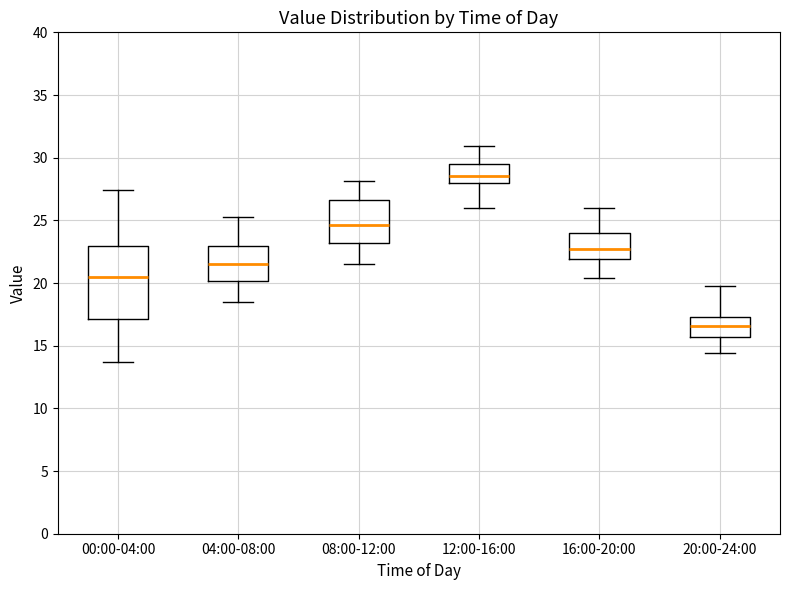

Reading left to right, read every box against the y-axis: the position of its median line, the range the box covers, and the ends of its whiskers. The values are not printed on the chart, so give them approximately, as read against the axis.

00:00-04:00: median 20.5, box 17.0 to 23.0, whiskers 13.5 to 27.5
04:00-08:00: median 21.5, box 20.0 to 23.0, whiskers 18.5 to 25.5
08:00-12:00: median 24.5, box 23.0 to 26.5, whiskers 21.5 to 28.0
12:00-16:00: median 28.5, box 28.0 to 29.5, whiskers 26.0 to 31.0
16:00-20:00: median 23.0, box 22.0 to 24.0, whiskers 20.5 to 26.0
20:00-24:00: median 16.5, box 15.5 to 17.5, whiskers 14.5 to 20.0